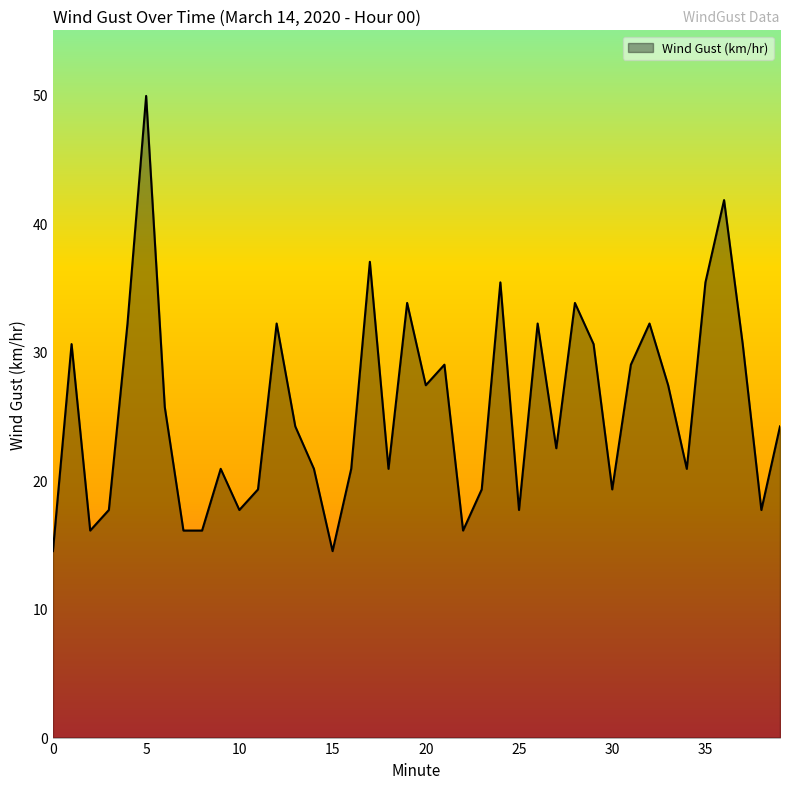

What is the difference between the maximum and minimum values?

35.4